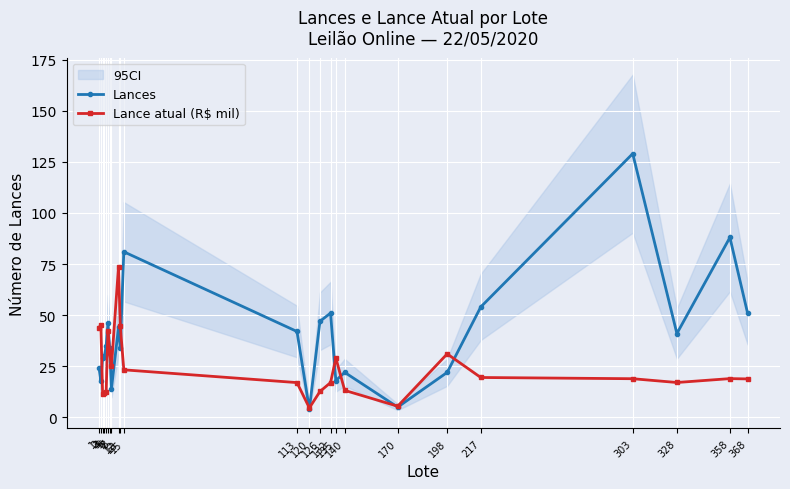

Where is the first local minimum for Lances?

2